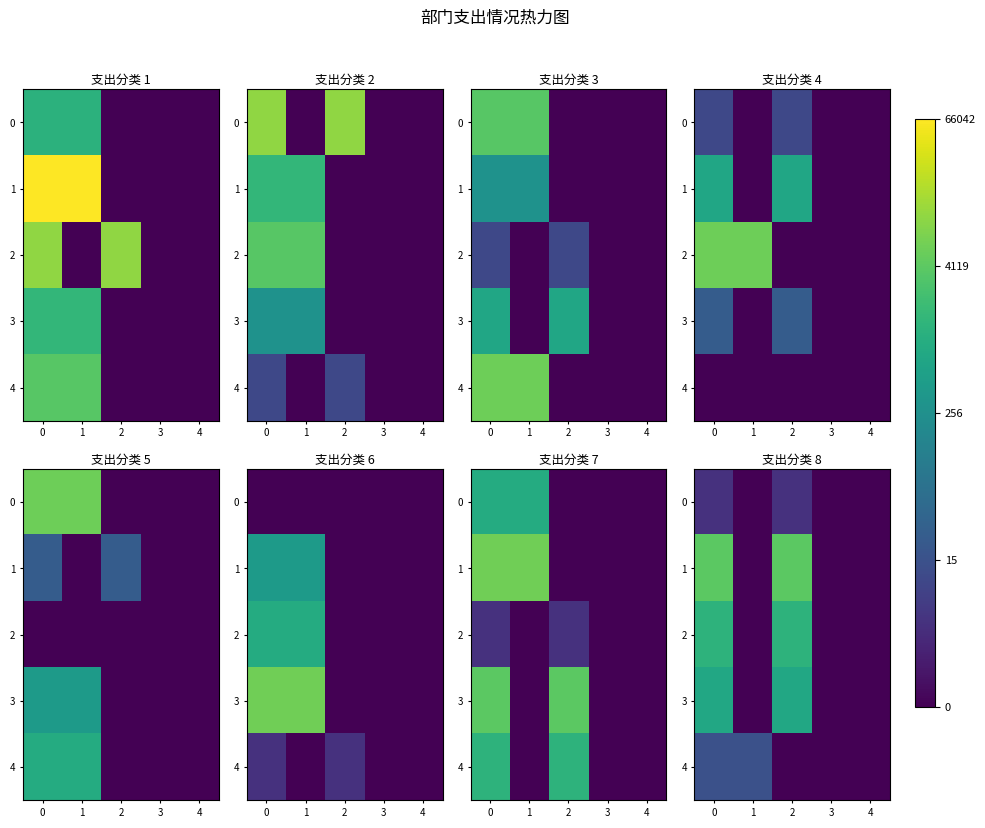

What is the difference between the maximum and minimum values in the 1 series?

8.3